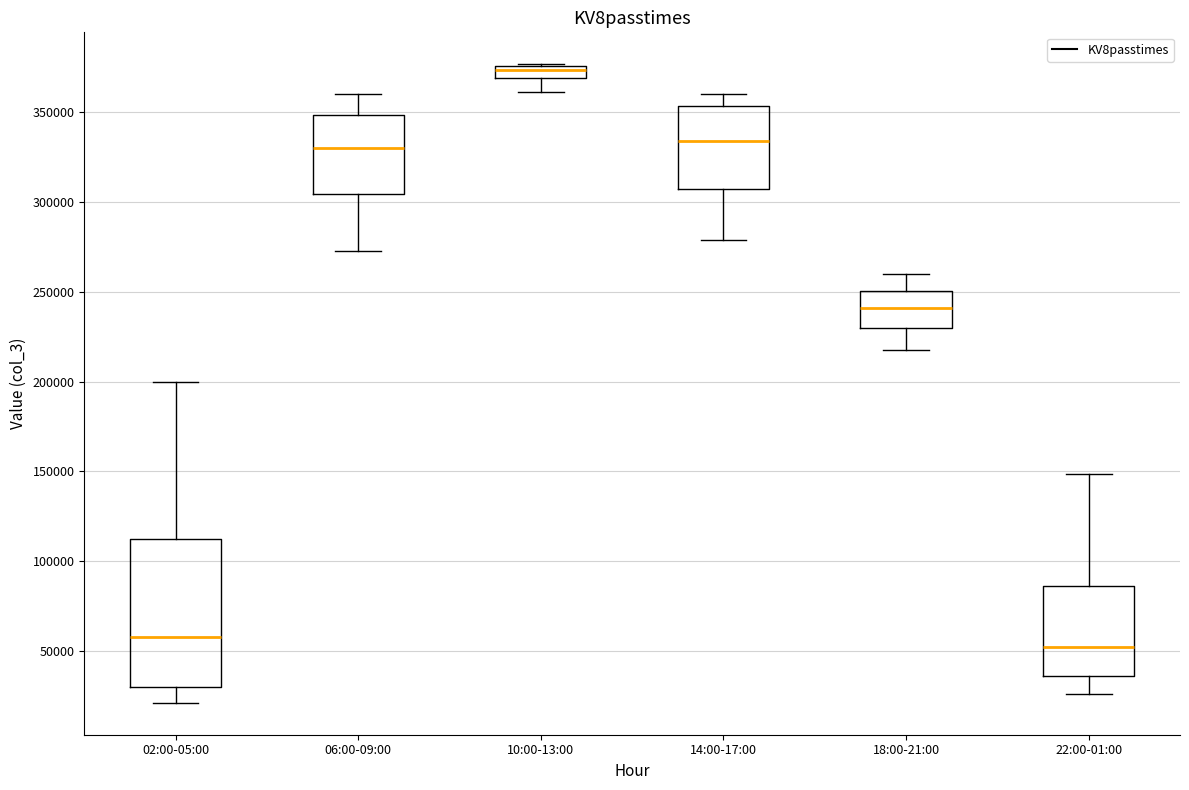

Which box has the highest median line?

10:00-13:00